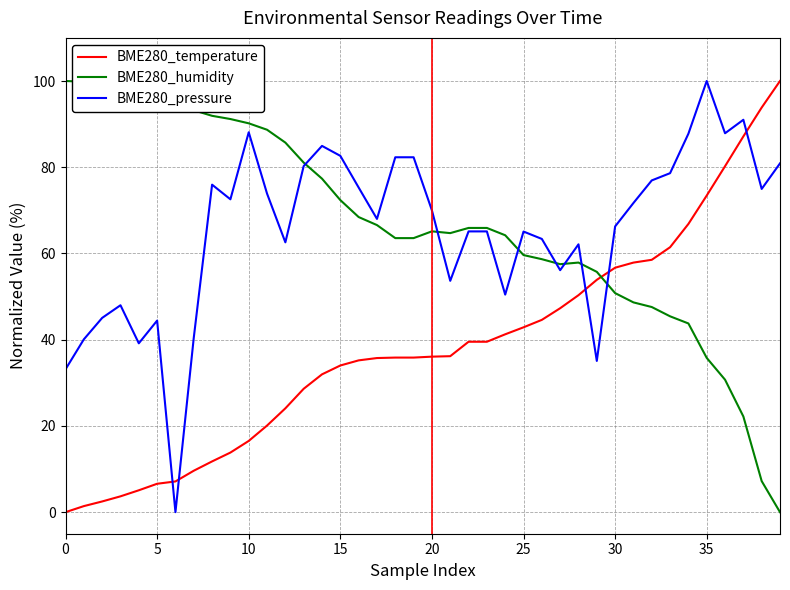

What is the maximum value for BME280_temperature?

100.0